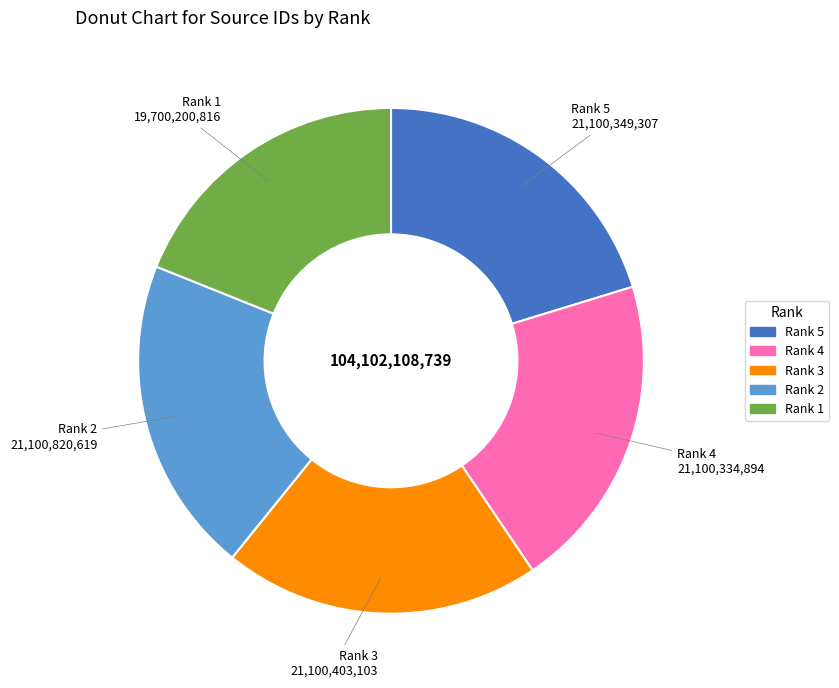

Which category has the smallest portion of the pie?

Rank 1